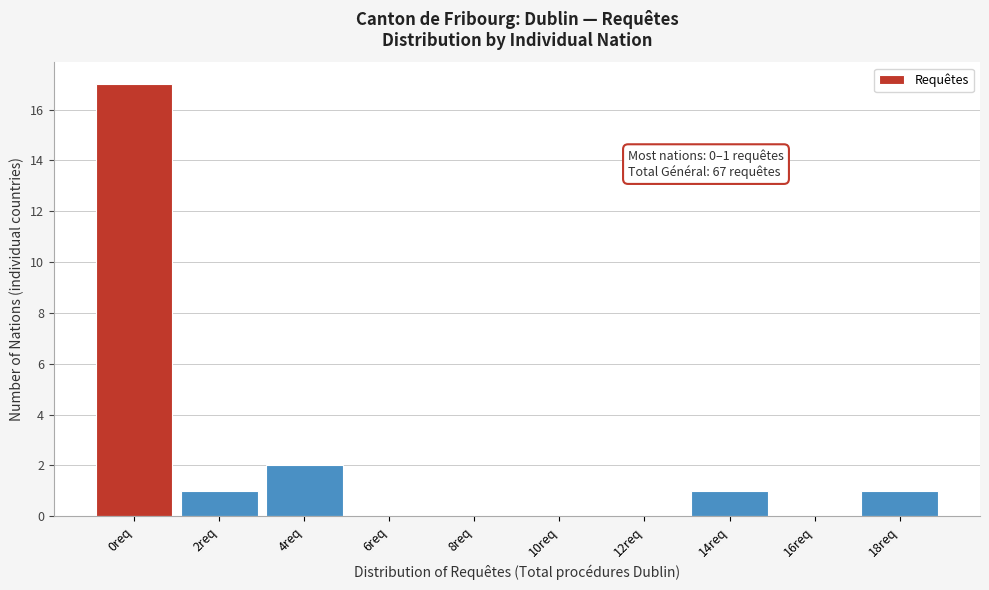

Reading right to left, transcribe all the data shown in this chart.

18req=1	16req=0	14req=1	12req=0	10req=0	8req=0	6req=0	4req=2	2req=1	0req=17